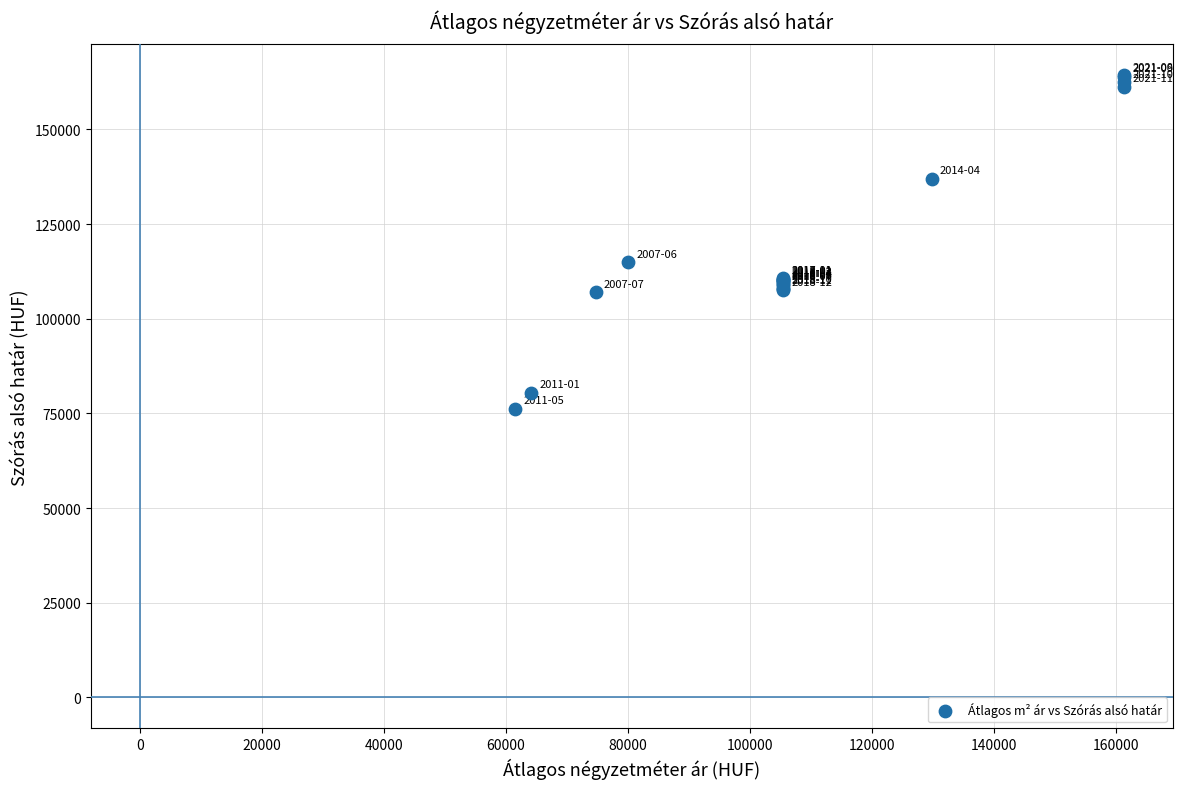

What Y value in the scatter plot is closest to 120257?

114898